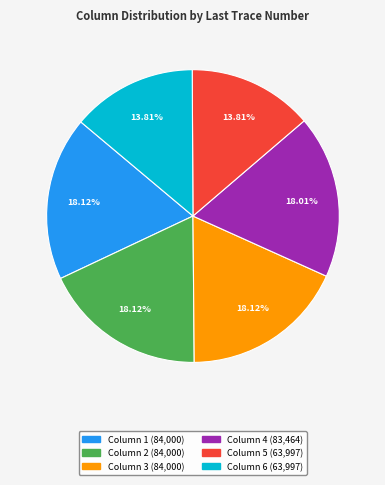

Does any single category account for the majority?

No